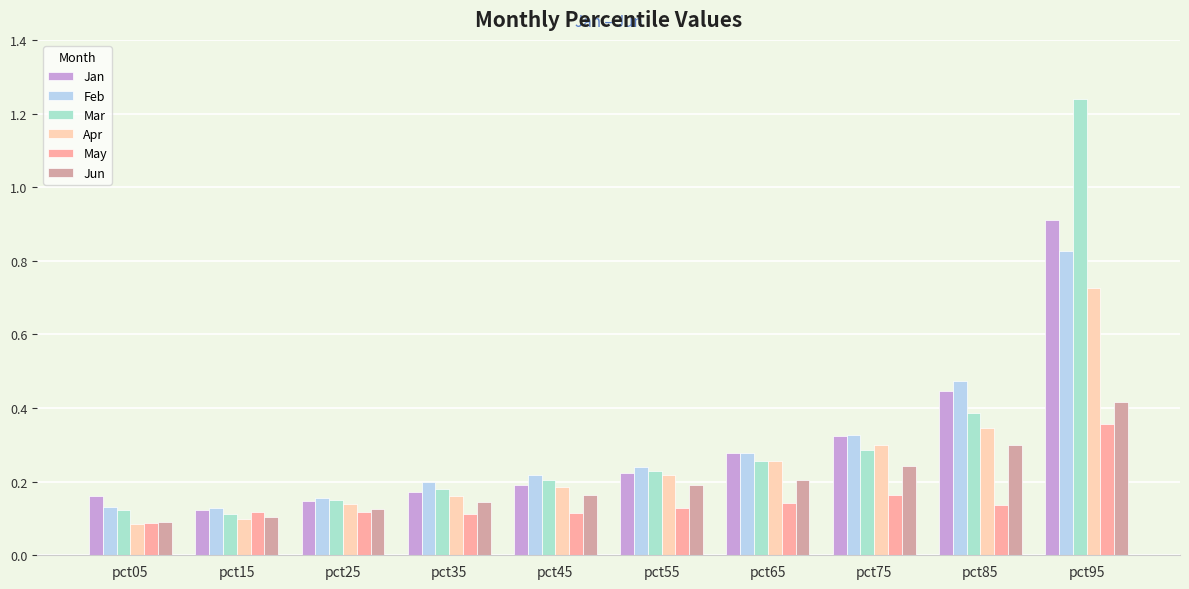

Is the value of May at pct45 greater than the value of Feb at pct35?

No